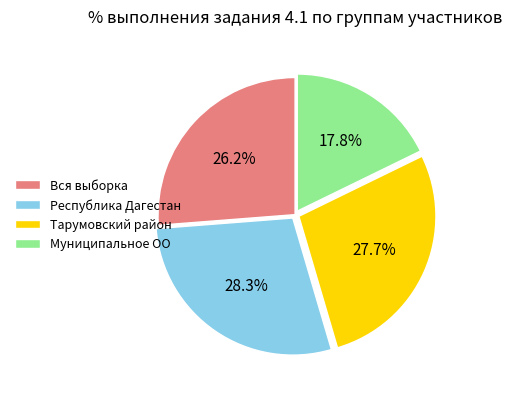

How many segments does this pie chart have?

4